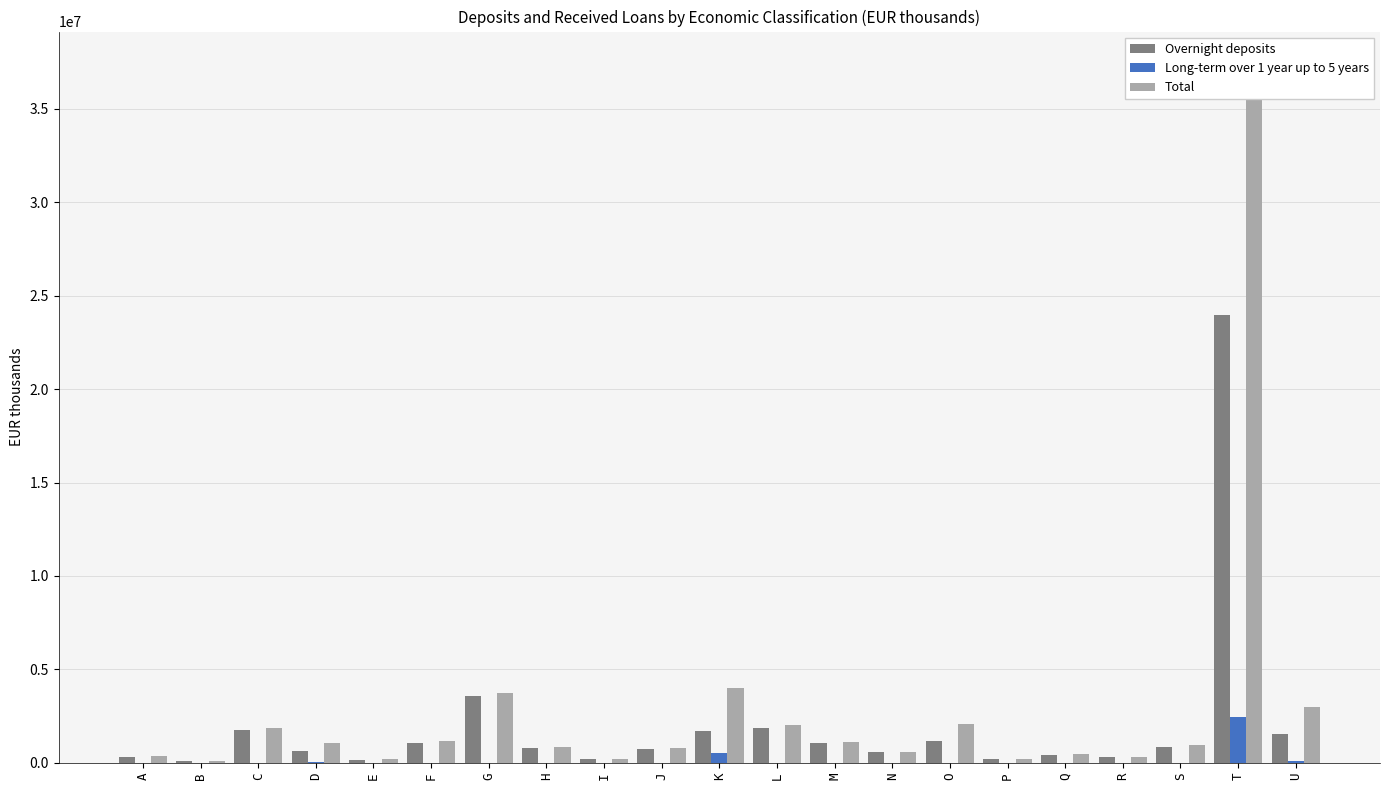

At which label does Long-term over 1 year up to 5 years first exceed 2628?

A